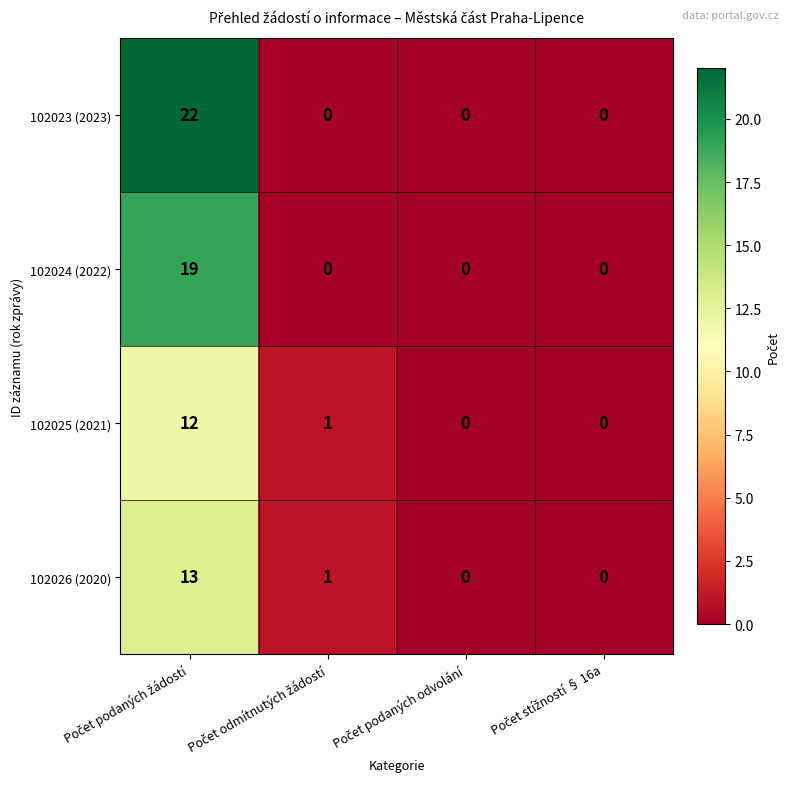

Which series has the largest total across all categories?

102023 (2023)